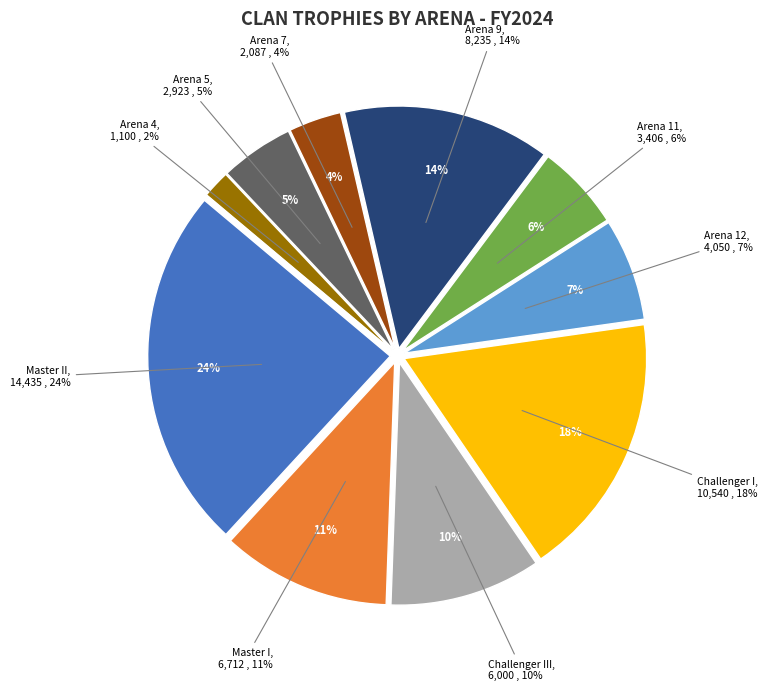

What is the change in value from Arena 11 to Arena 5?

-483